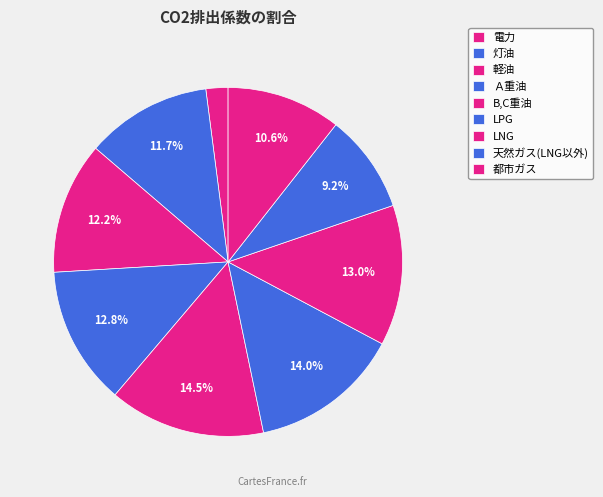

Approximately how many times larger is the value at 天然ガス(LNG以外) compared to 灯油?

0.8